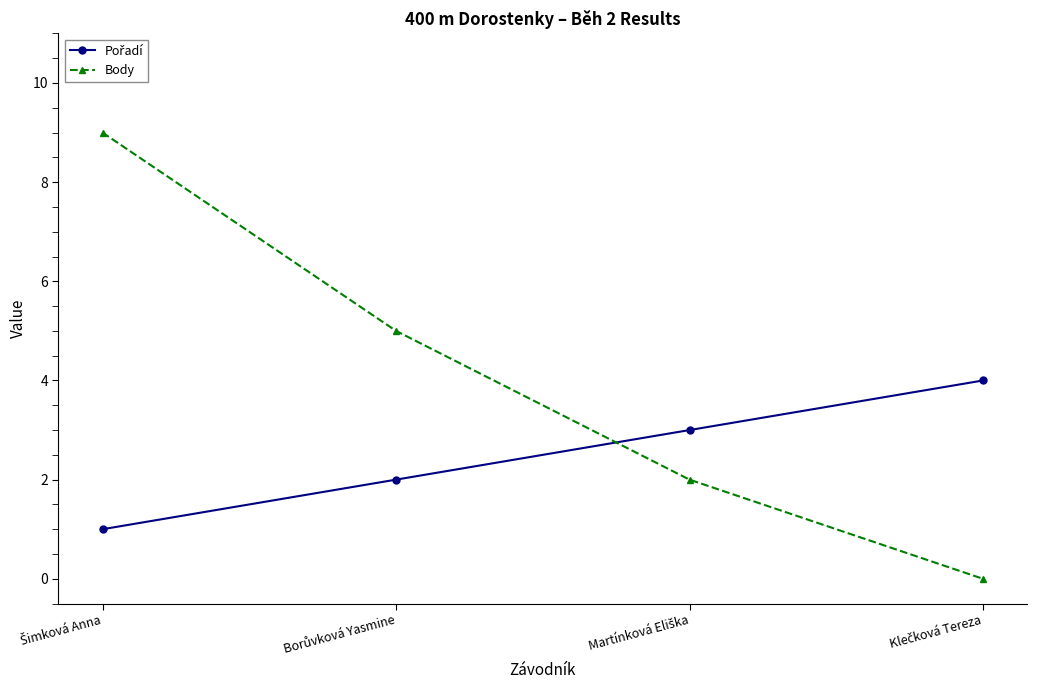

True or false: Body has more than 0 interior local peaks.

False